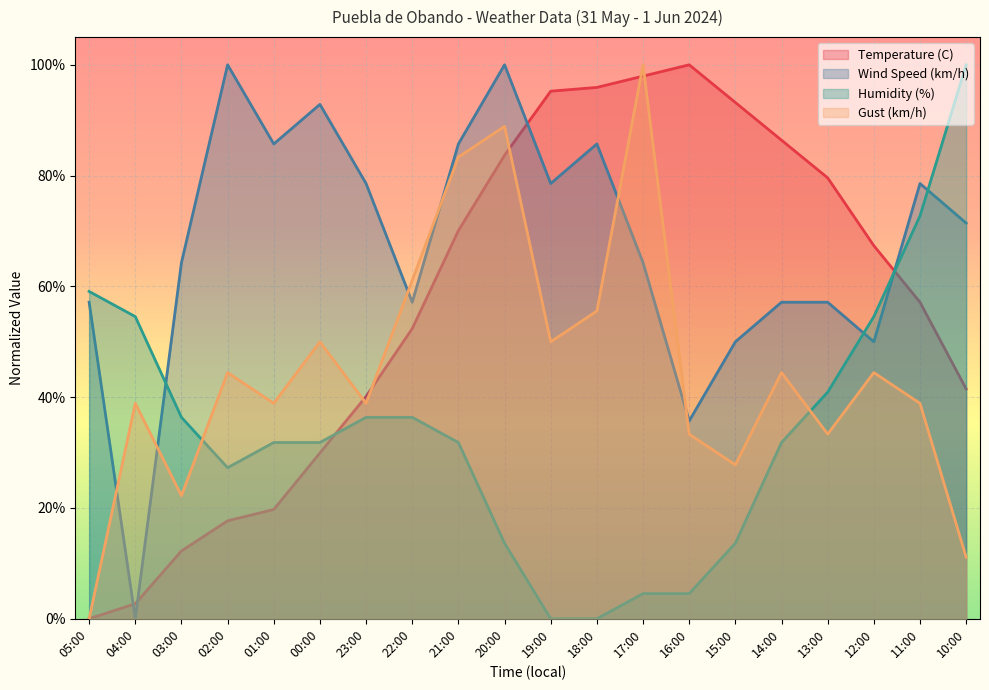

What is the difference between the highest and lowest values at 13:00?

0.5